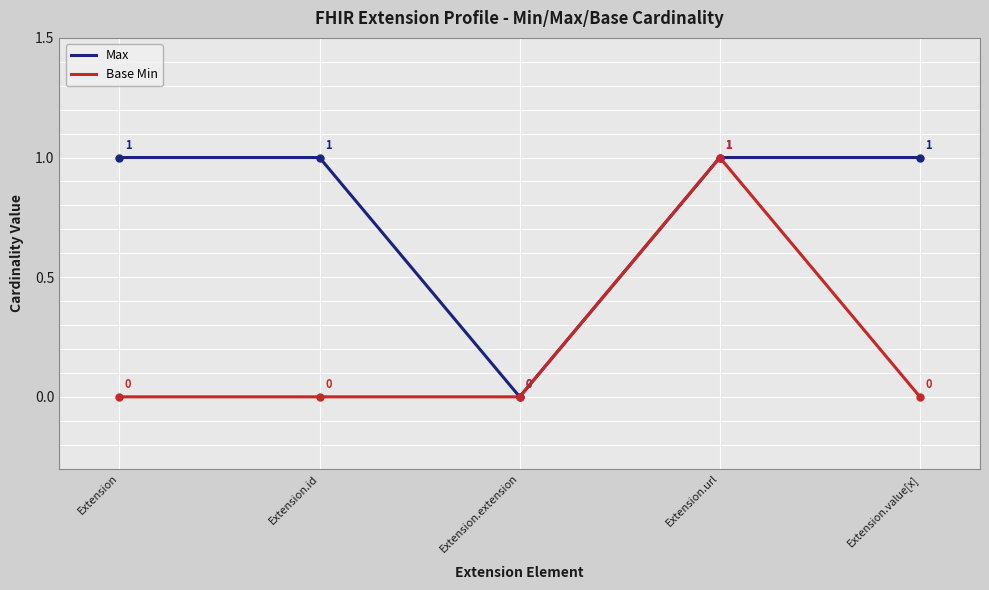

Reading left to right, list all the values displayed in this chart.

Max: Extension=1	Extension.id=1	Extension.extension=0	Extension.url=1	Extension.value[x]=1
Base Min: Extension=0	Extension.id=0	Extension.extension=0	Extension.url=1	Extension.value[x]=0